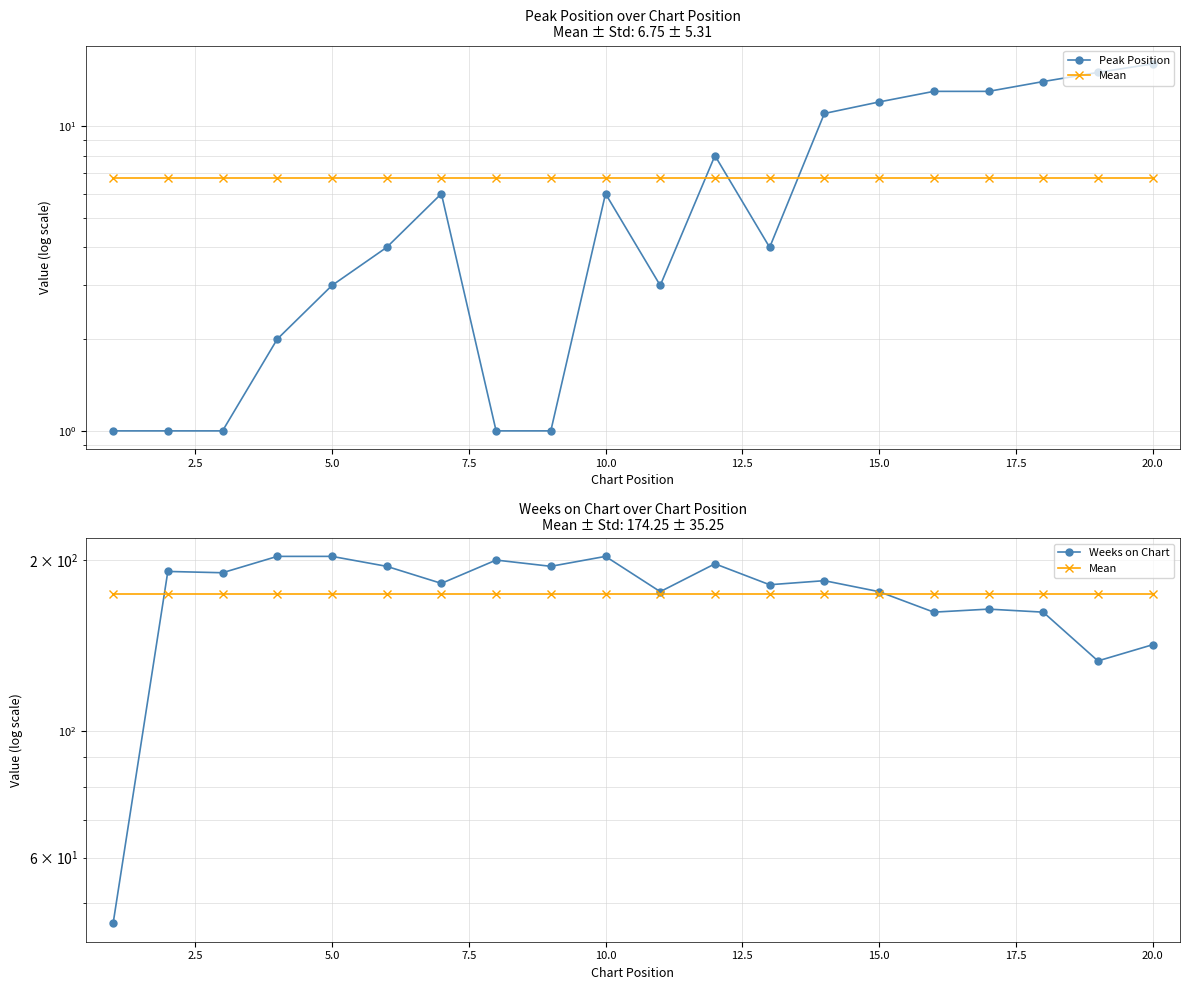

How many lines are shown in the chart?

3